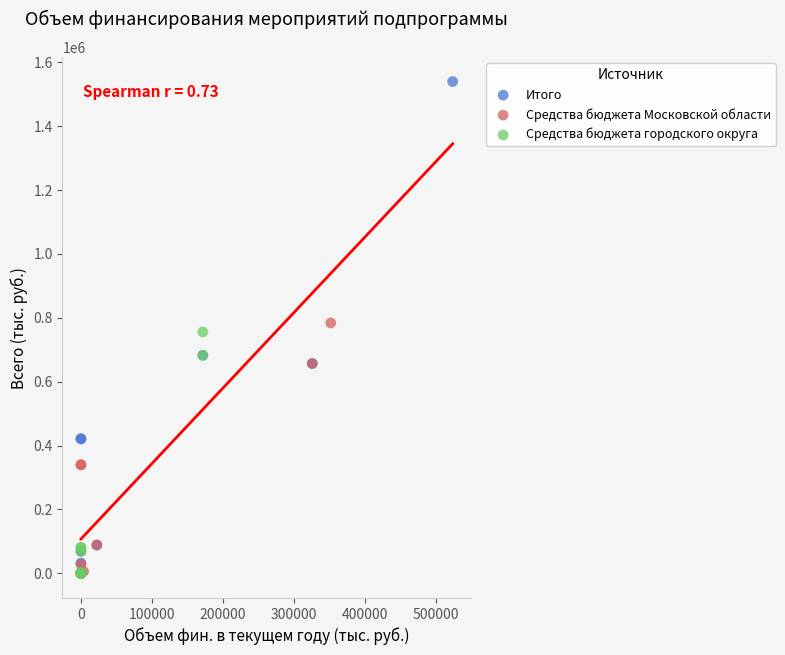

Which series has the largest Y range (max minus min)?

Итого